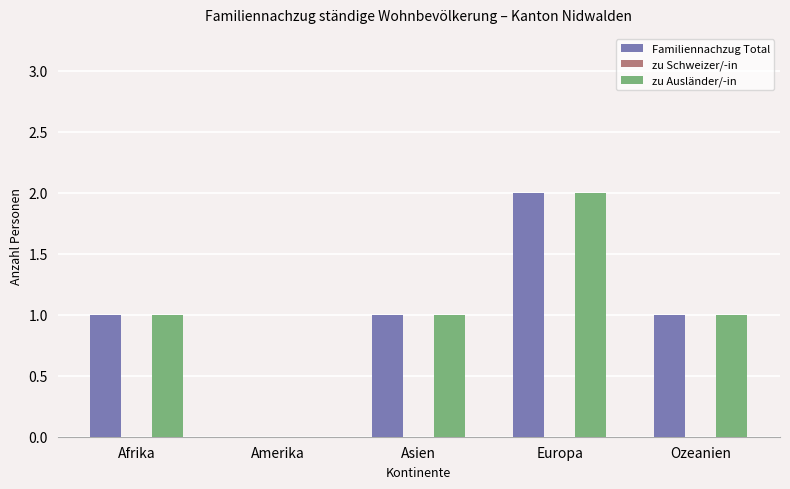

What is the sum of all zu Ausländer/-in values?

5